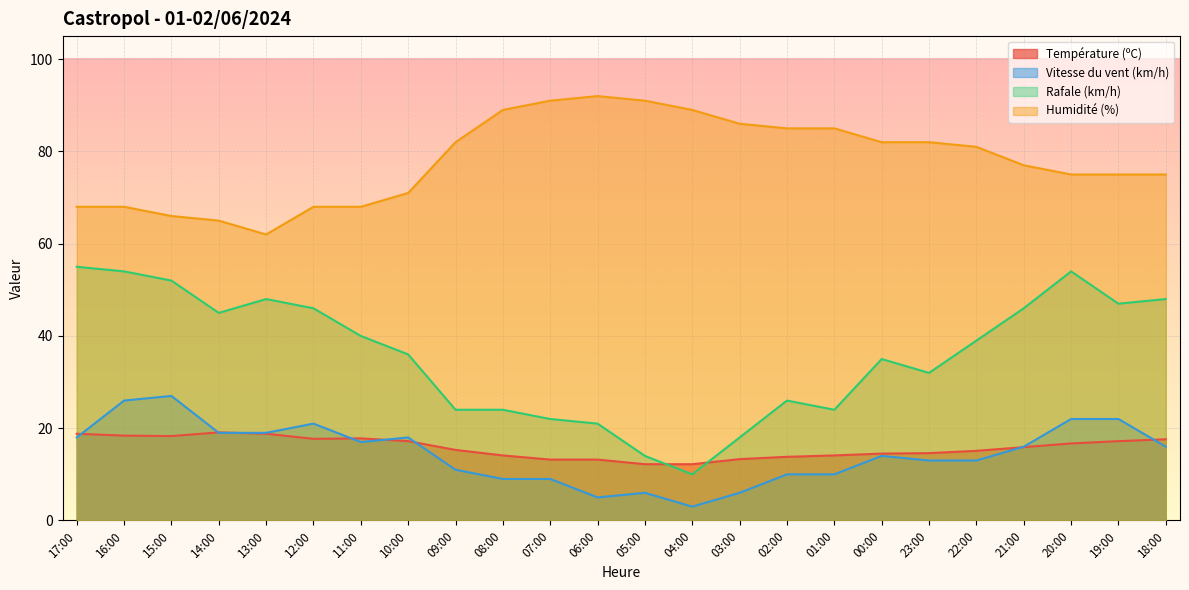

What is the label of the 9th point from the left?

09:00